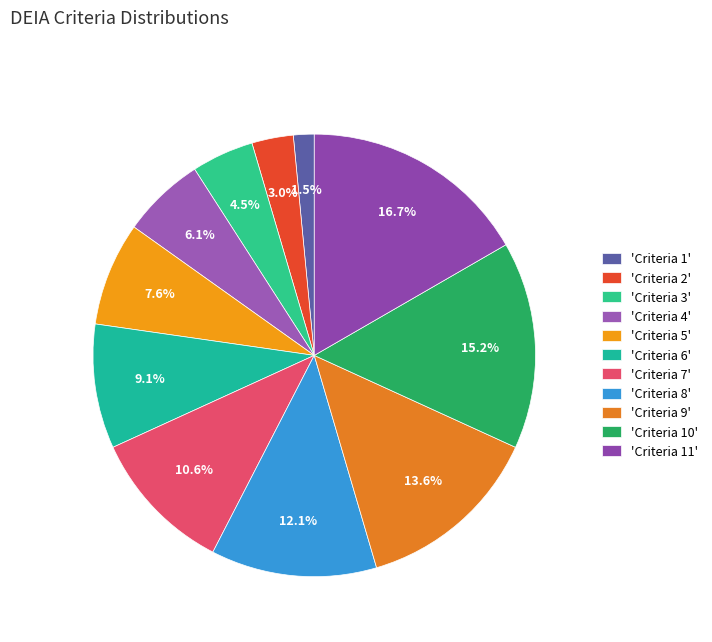

Which slice is the smallest?

'Criteria 1'